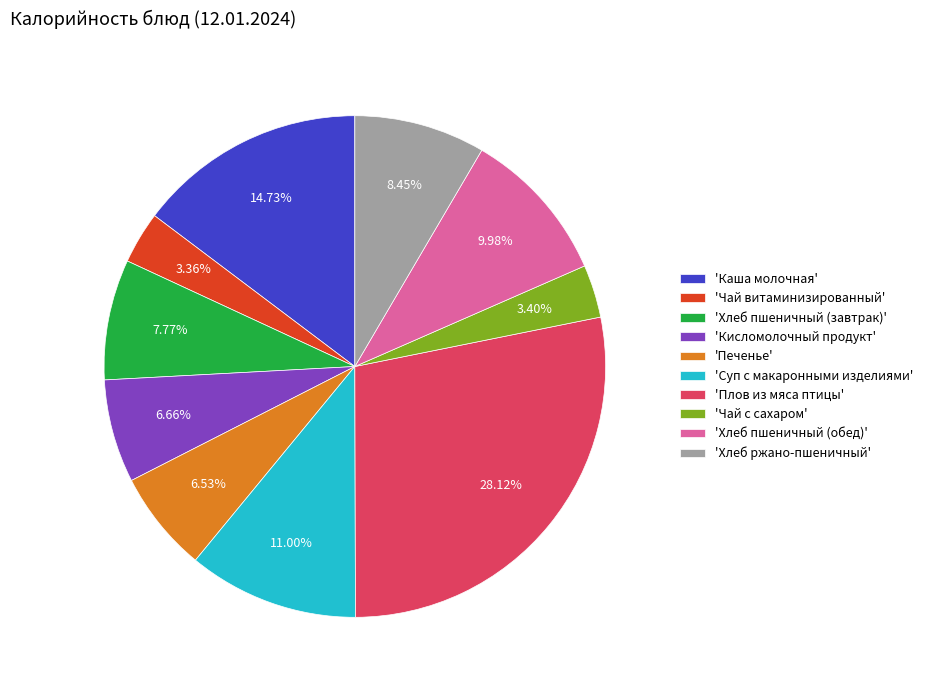

Which slice is the largest?

'Плов из мяса птицы'